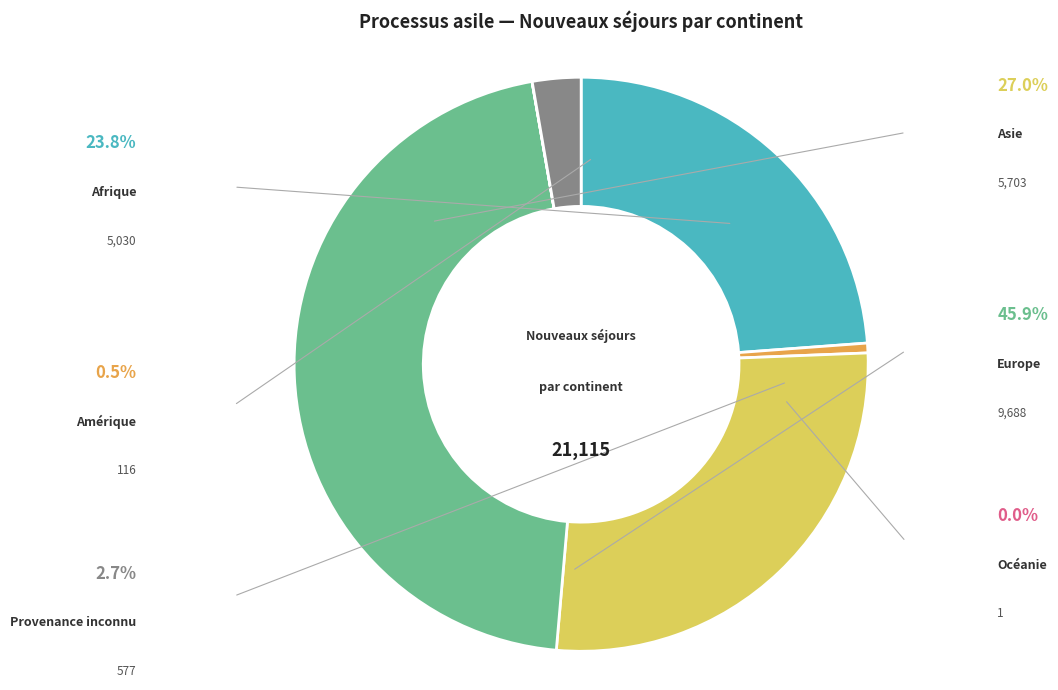

Is there a majority slice in this chart?

No